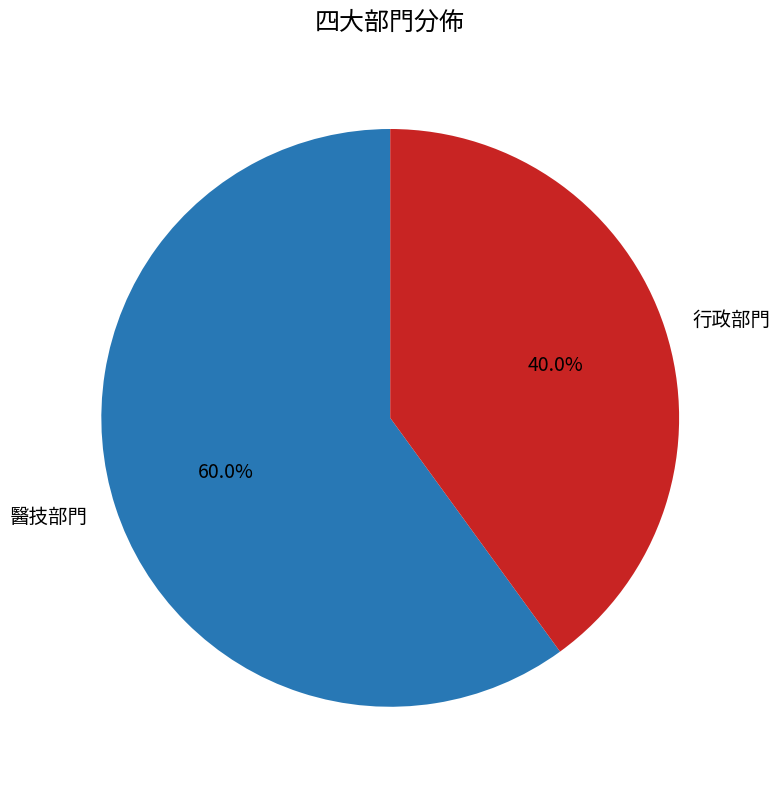

What percentage is NOT represented by 醫技部門?

40.0%